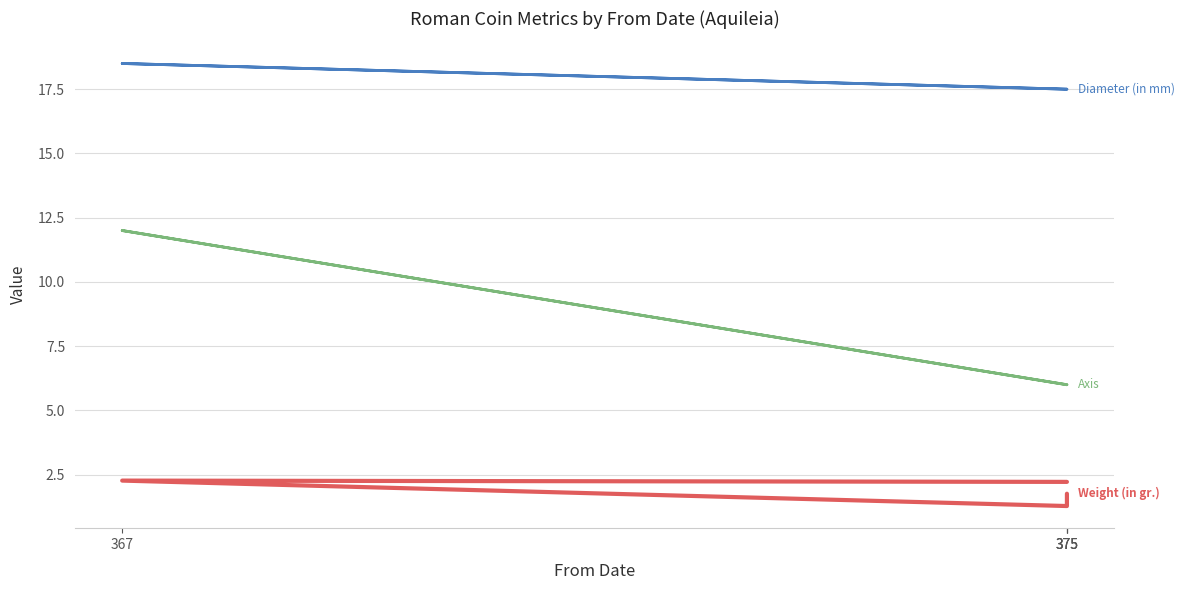

What is the total value across all series at 367?

32.8